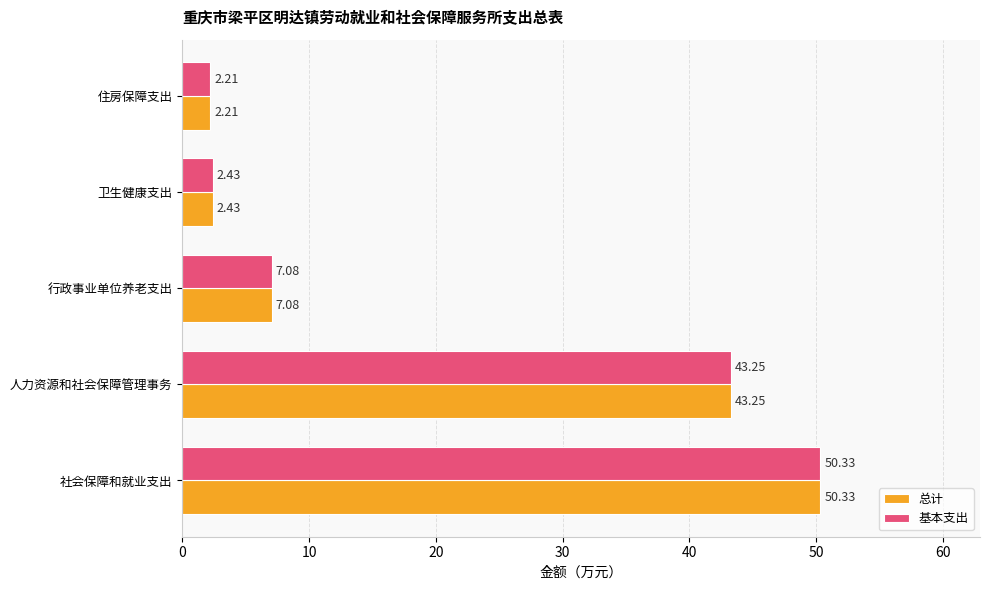

At which label is 总计 closest to 26?

人力资源和社会保障管理事务